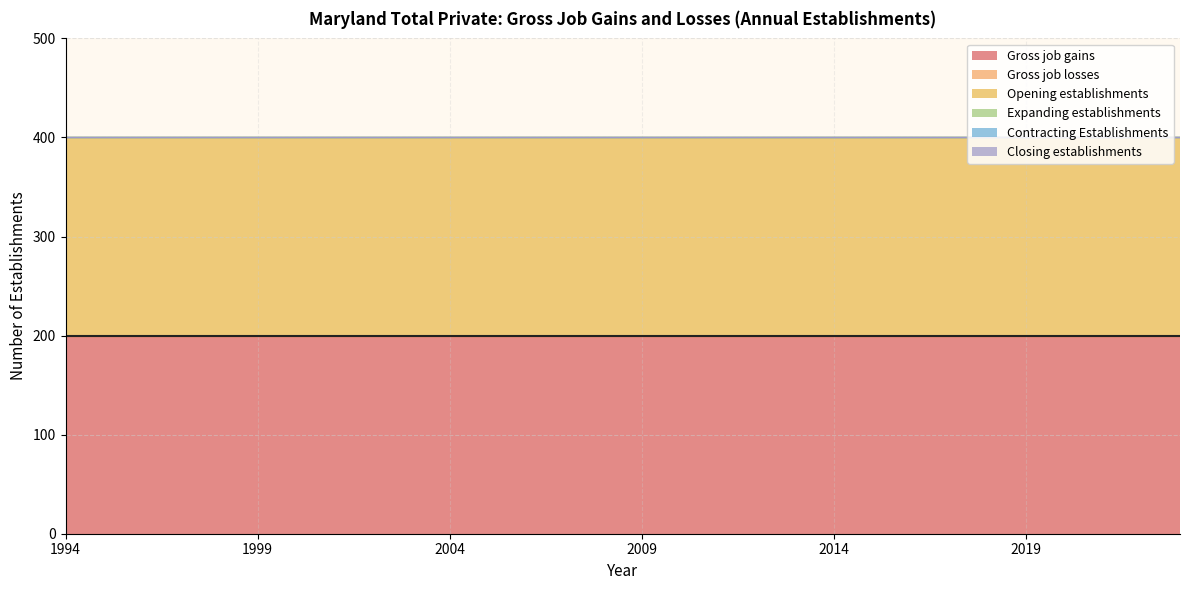

Reading left to right, extract all data points from this chart.

Gross job gains: 1994=200	1995=200	1996=200	1997=200	1998=200	1999=200	2000=200	2001=200	2002=200	2003=200	2004=200	2005=200	2006=200	2007=200	2008=200	2009=200	2010=200	2011=200	2012=200	2013=200	2014=200	2015=200	2016=200	2017=200	2018=200	2019=200	2020=200	2021=200	2022=200	2023=200
Gross job losses: 1994=0	1995=0	1996=0	1997=0	1998=0	1999=0	2000=0	2001=0	2002=0	2003=0	2004=0	2005=0	2006=0	2007=0	2008=0	2009=0	2010=0	2011=0	2012=0	2013=0	2014=0	2015=0	2016=0	2017=0	2018=0	2019=0	2020=0	2021=0	2022=0	2023=0
Opening establishments: 1994=200	1995=200	1996=200	1997=200	1998=200	1999=200	2000=200	2001=200	2002=200	2003=200	2004=200	2005=200	2006=200	2007=200	2008=200	2009=200	2010=200	2011=200	2012=200	2013=200	2014=200	2015=200	2016=200	2017=200	2018=200	2019=200	2020=200	2021=200	2022=200	2023=200
Expanding establishments: 1994=0	1995=0	1996=0	1997=0	1998=0	1999=0	2000=0	2001=0	2002=0	2003=0	2004=0	2005=0	2006=0	2007=0	2008=0	2009=0	2010=0	2011=0	2012=0	2013=0	2014=0	2015=0	2016=0	2017=0	2018=0	2019=0	2020=0	2021=0	2022=0	2023=0
Contracting Establishments: 1994=0	1995=0	1996=0	1997=0	1998=0	1999=0	2000=0	2001=0	2002=0	2003=0	2004=0	2005=0	2006=0	2007=0	2008=0	2009=0	2010=0	2011=0	2012=0	2013=0	2014=0	2015=0	2016=0	2017=0	2018=0	2019=0	2020=0	2021=0	2022=0	2023=0
Closing establishments: 1994=0	1995=0	1996=0	1997=0	1998=0	1999=0	2000=0	2001=0	2002=0	2003=0	2004=0	2005=0	2006=0	2007=0	2008=0	2009=0	2010=0	2011=0	2012=0	2013=0	2014=0	2015=0	2016=0	2017=0	2018=0	2019=0	2020=0	2021=0	2022=0	2023=0